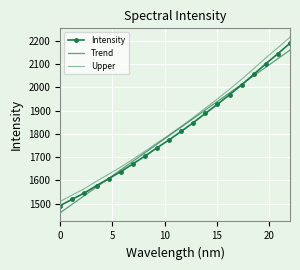

Reading right to left, list all the values displayed in this chart.

Intensity: 2189.7	2144.9	2101.2	2055.8	2010.4	1968.3	1927.0	1887.7	1848.0	1810.3	1773.9	1739.7	1704.0	1670.3	1637.0	1606.8	1577.3	1545.6	1518.9	1491.3
Trend: 2160.2	2123.3	2086.5	2049.7	2012.9	1976.1	1939.3	1902.5	1865.6	1828.8	1792.0	1755.2	1718.4	1681.6	1644.7	1607.9	1571.1	1534.3	1497.5	1460.7
Upper: 2216.0	2170.6	2126.5	2080.5	2034.5	1992.0	1950.1	1910.4	1870.1	1832.1	1795.2	1760.6	1724.4	1690.3	1656.7	1626.1	1596.2	1564.1	1537.2	1509.2